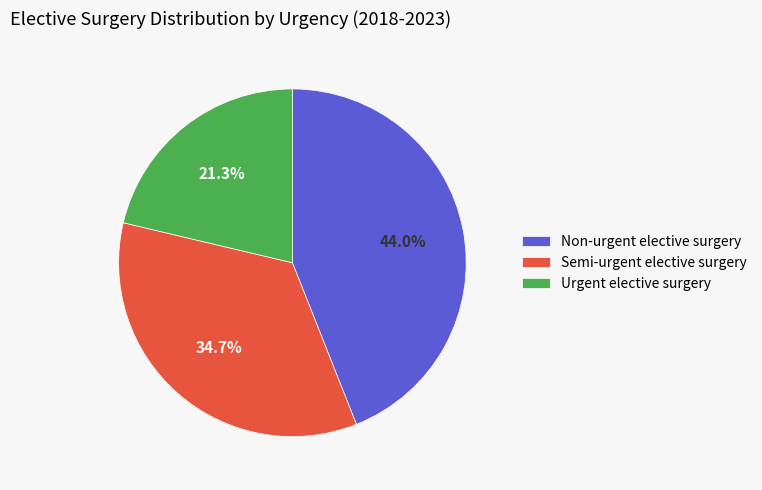

Count the number of slices in the pie.

3